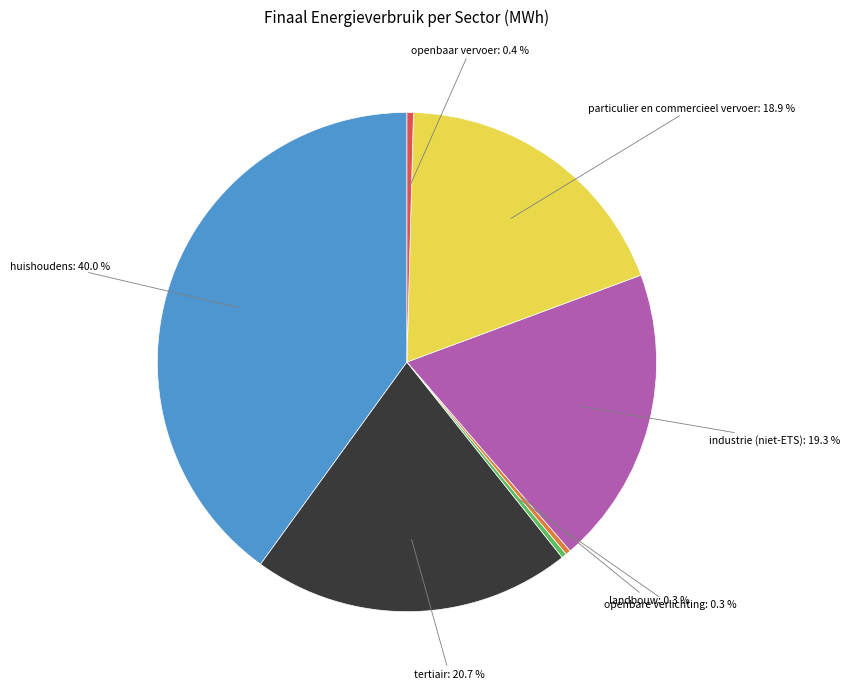

Is there any slice that represents more than half of the pie?

No